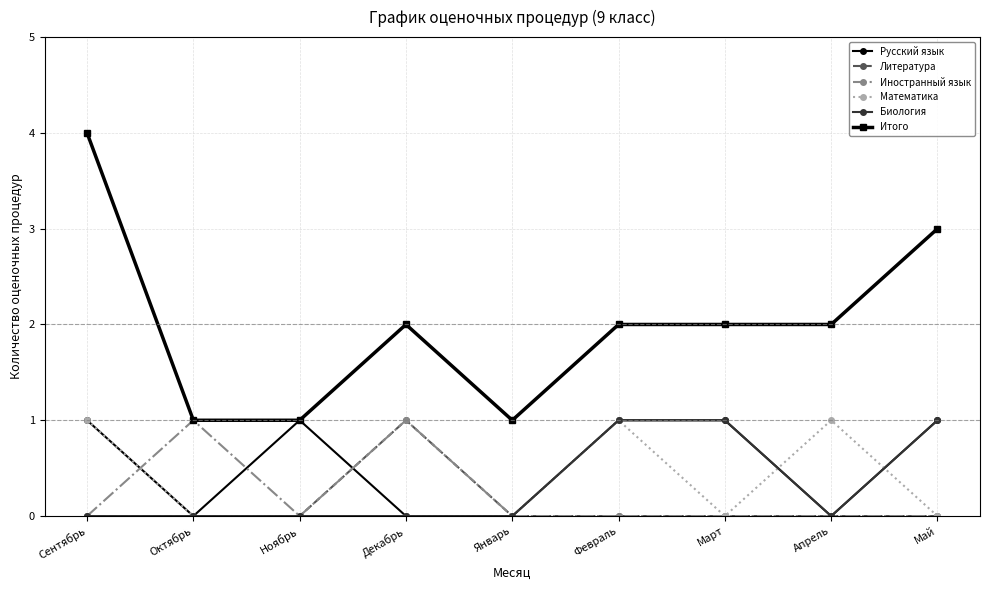

What is the total value across all series at Май?

5